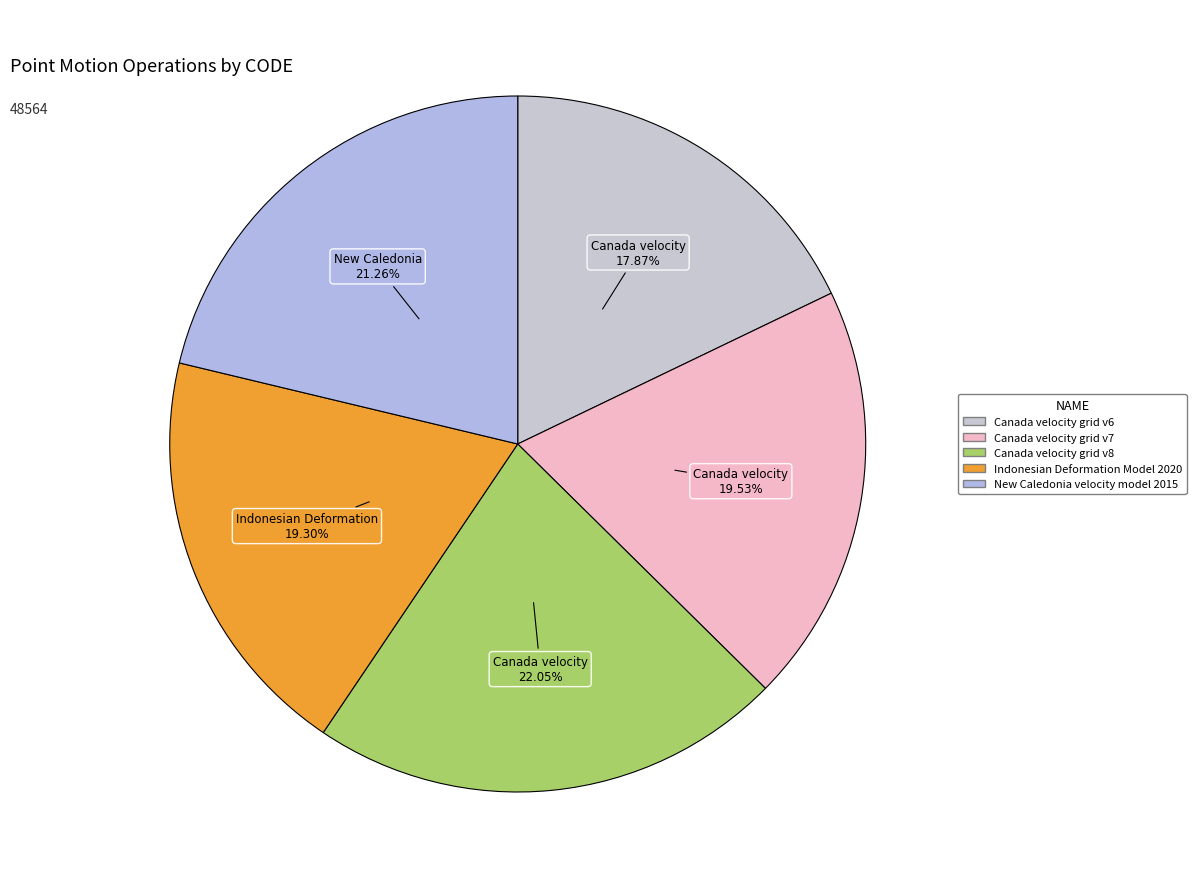

What percentage do Canada velocity grid v6 and New Caledonia velocity model 2015 together represent?

39.1%